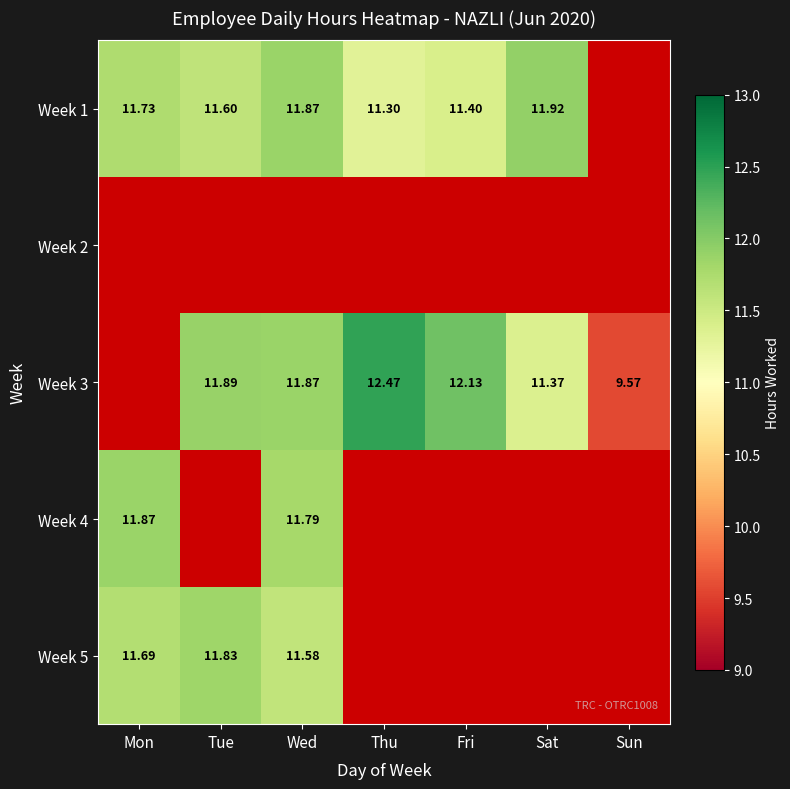

What is the spread (max minus min) of values at Mon?

0.2